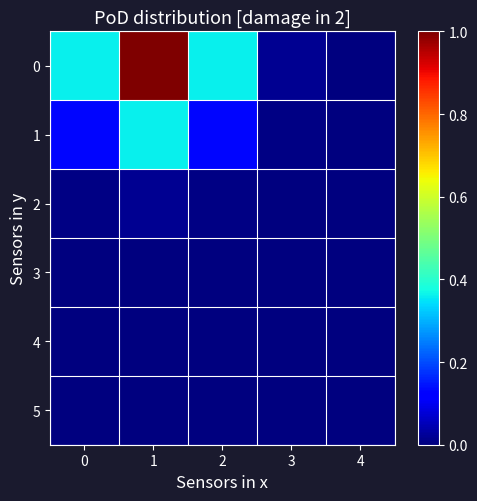

Which category has the highest value across all series?

1